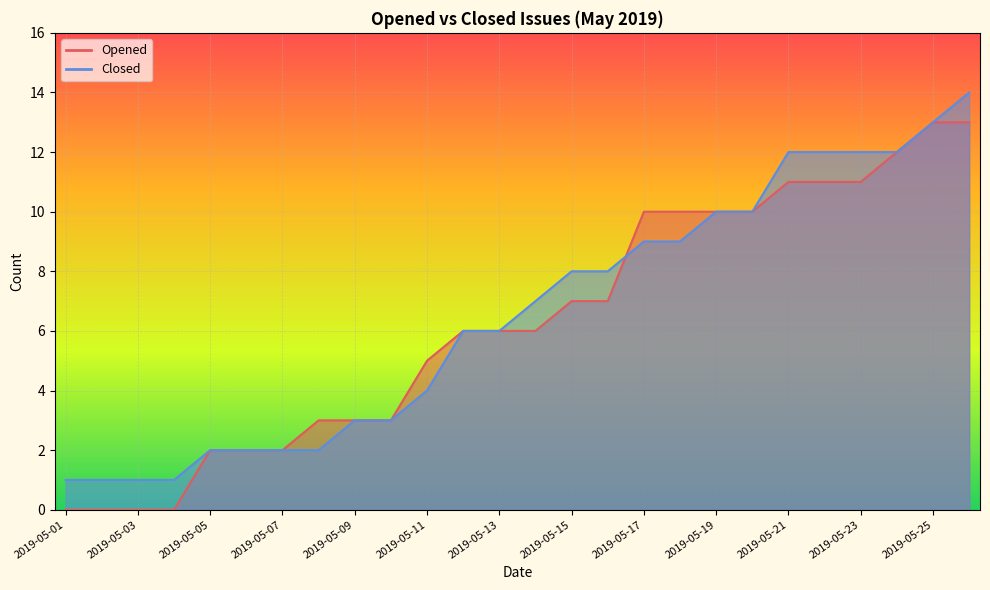

How many lines are shown in the chart?

2